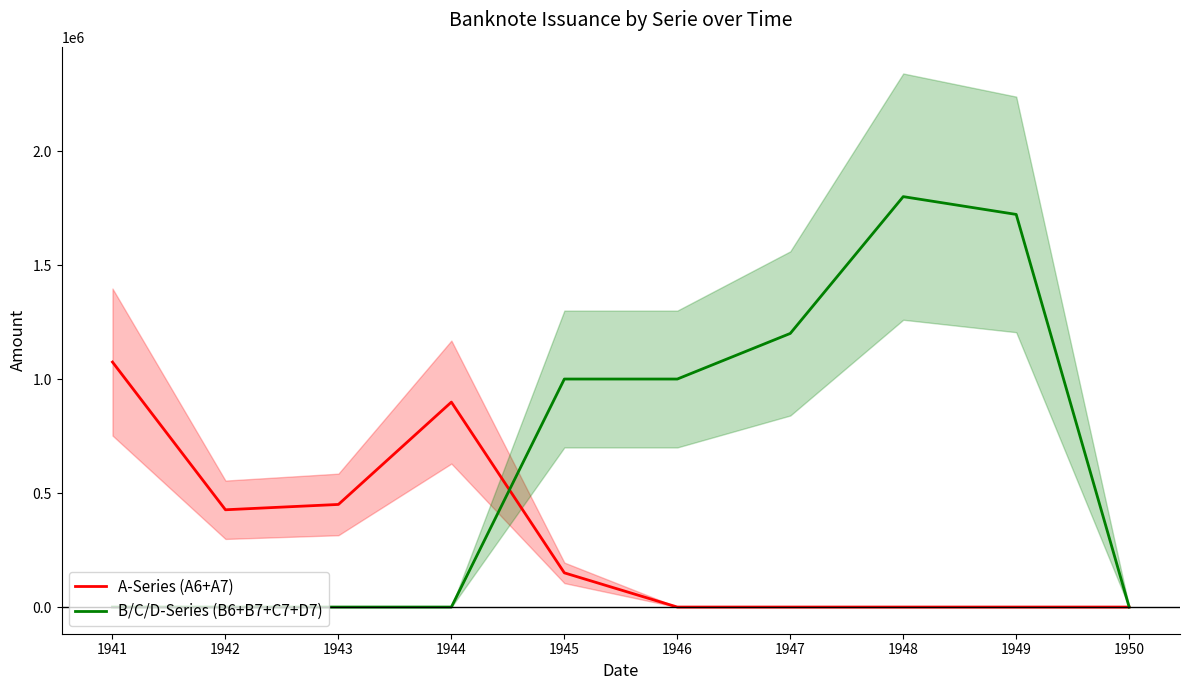

At how many categories does at least one series exceed 1471397?

2